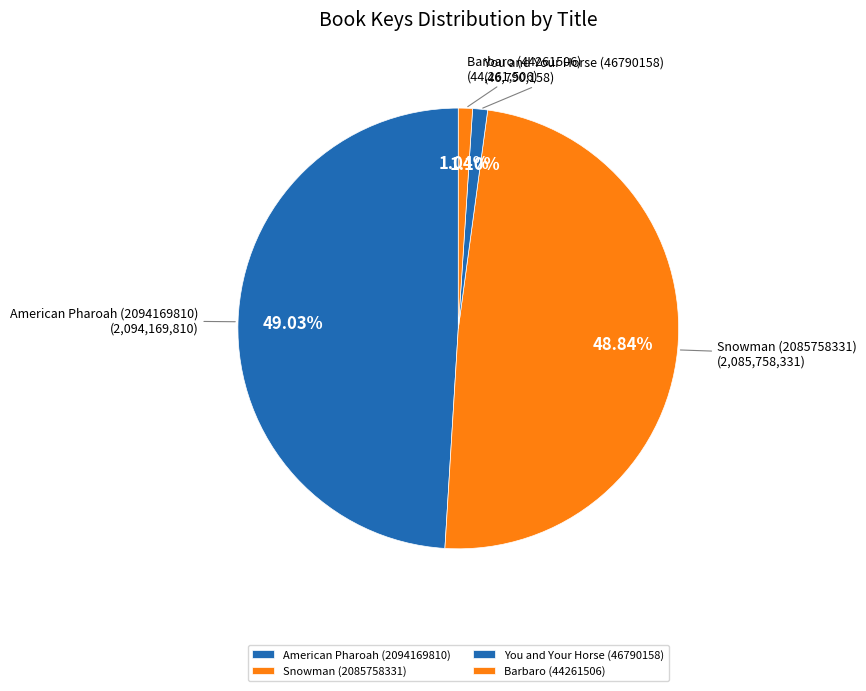

Count the number of slices in the pie.

4